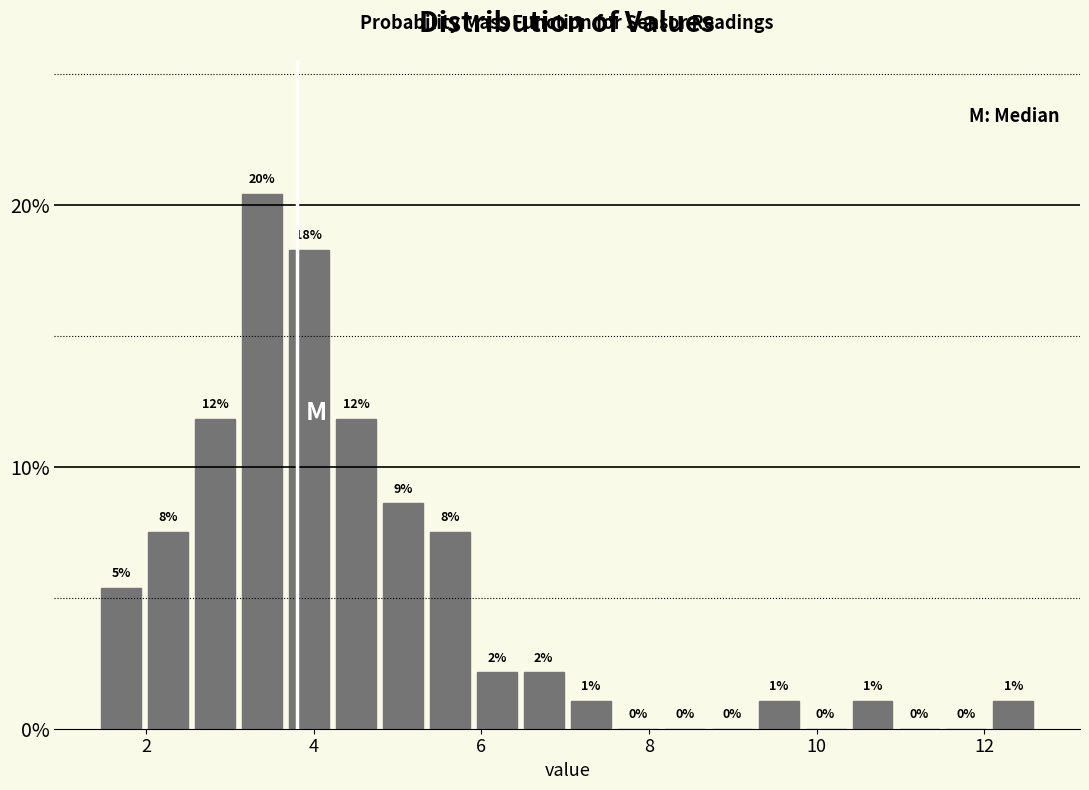

Read against the x-axis, roughly where is the centre of the tallest bar?

3.4